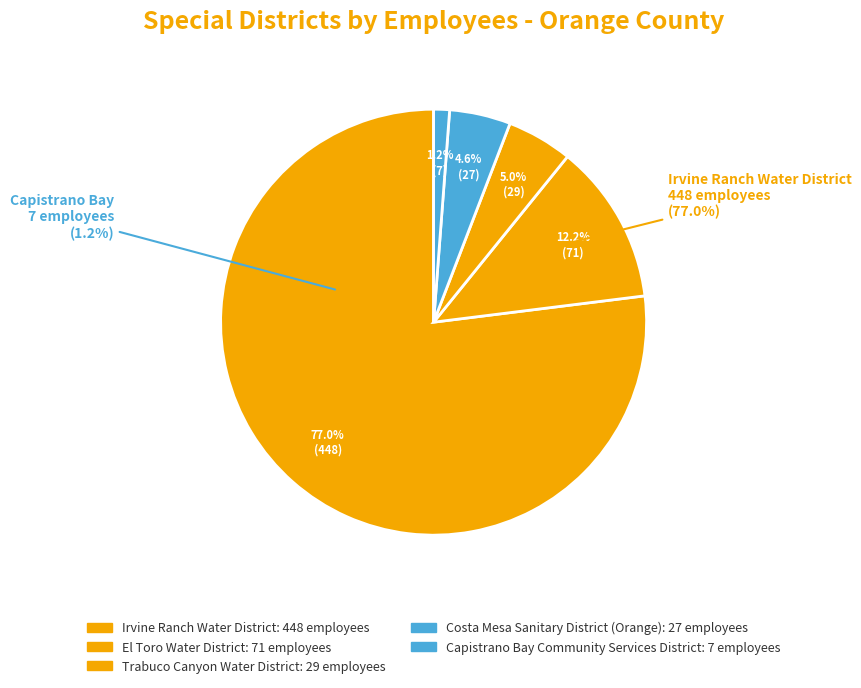

How much of the chart is everything except Capistrano Bay Community Services District?

98.8%